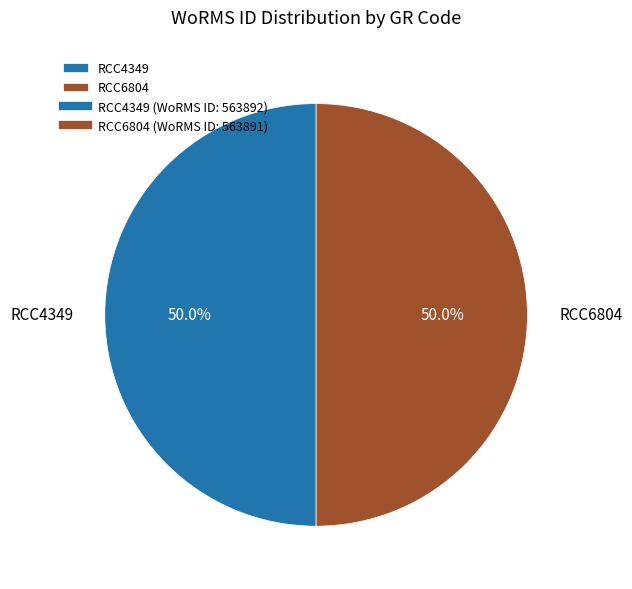

Is the sum of RCC4349 and RCC6804 greater than half?

Yes